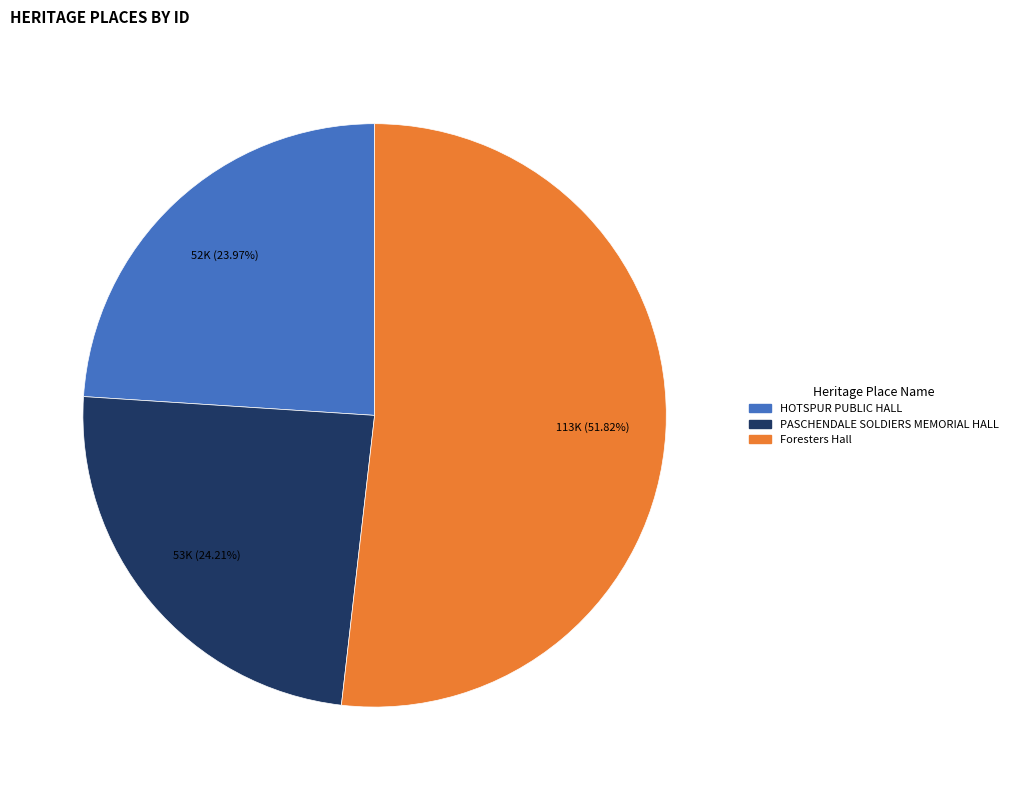

Count the number of slices in the pie.

3